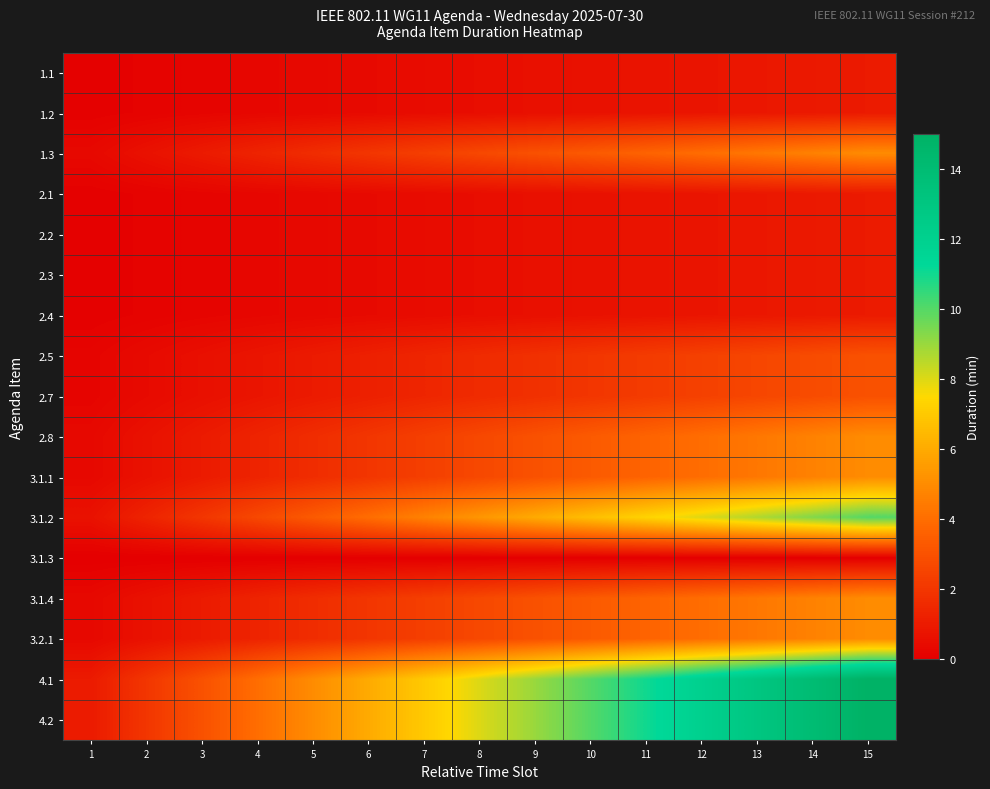

Between 1 and 15, which is larger?

15